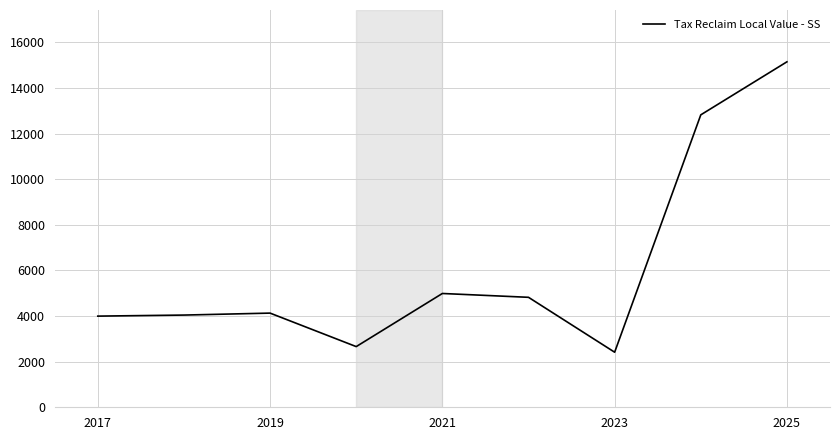

What is the difference between the maximum and minimum values?

12728.7